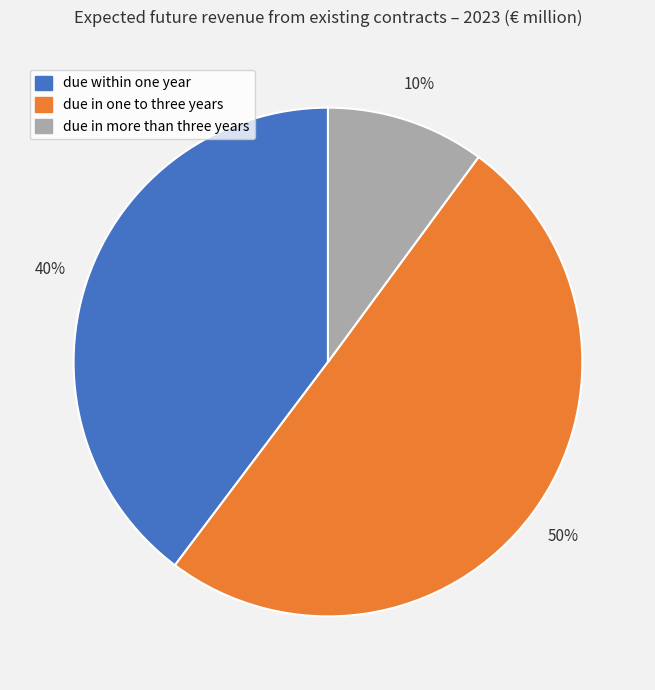

Is due within one year the majority of the pie?

No